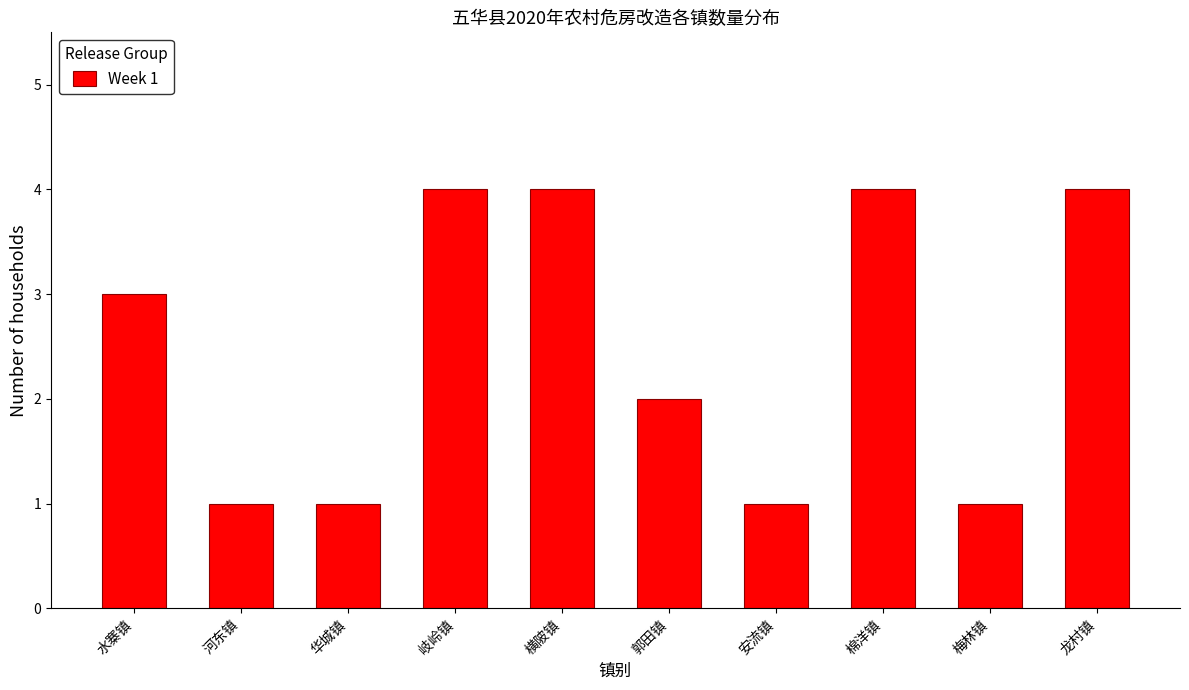

Reading left to right, extract all data points from this chart.

水寨镇=3	河东镇=1	华城镇=1	岐岭镇=4	横陂镇=4	郭田镇=2	安流镇=1	棉洋镇=4	梅林镇=1	龙村镇=4